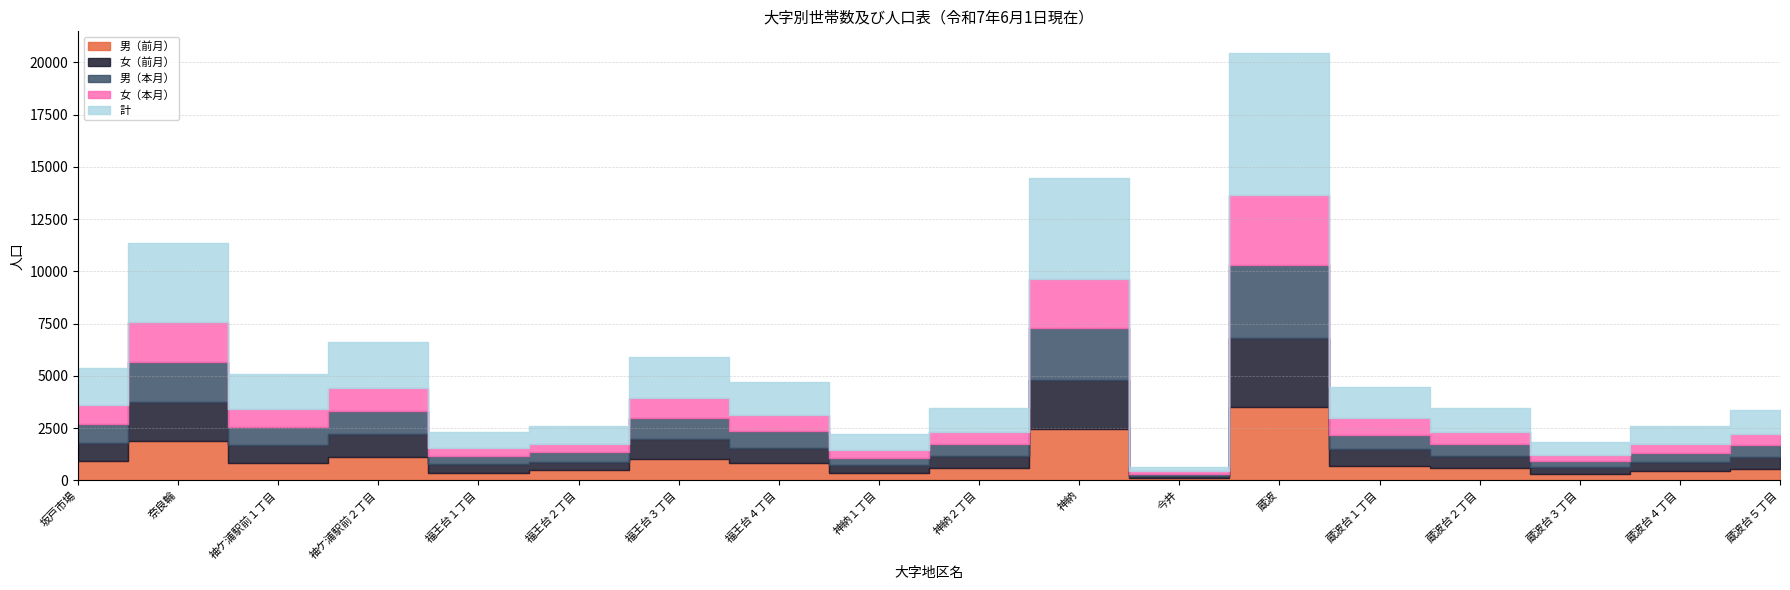

How many intersections are there between 女（前月） and 男（前月）?

11